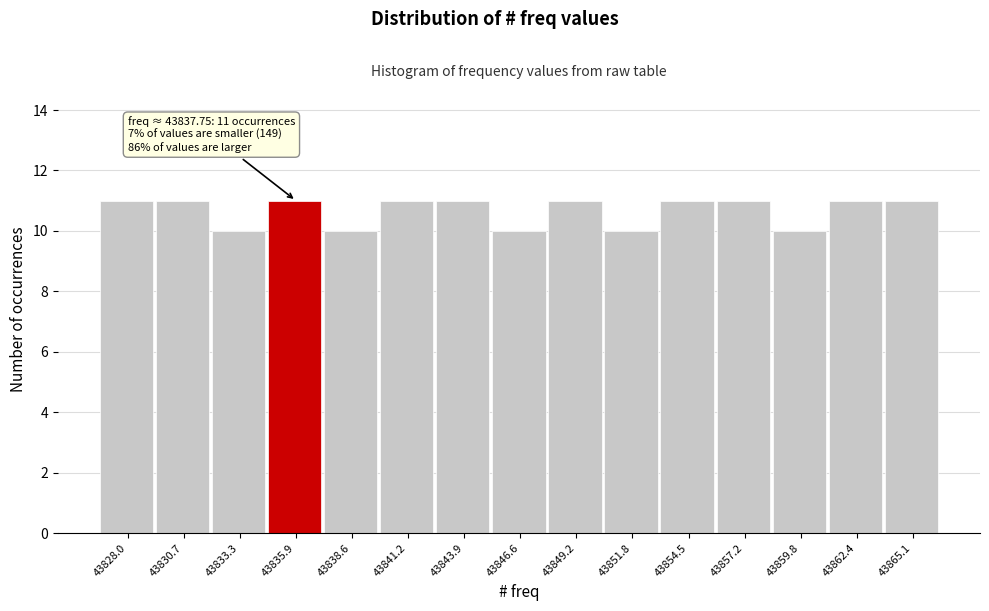

Reading left to right, what are all the values shown in this chart?

43828.0=11	43830.7=11	43833.3=10	43835.9=11	43838.6=10	43841.2=11	43843.9=11	43846.6=10	43849.2=11	43851.8=10	43854.5=11	43857.2=11	43859.8=10	43862.4=11	43865.1=11